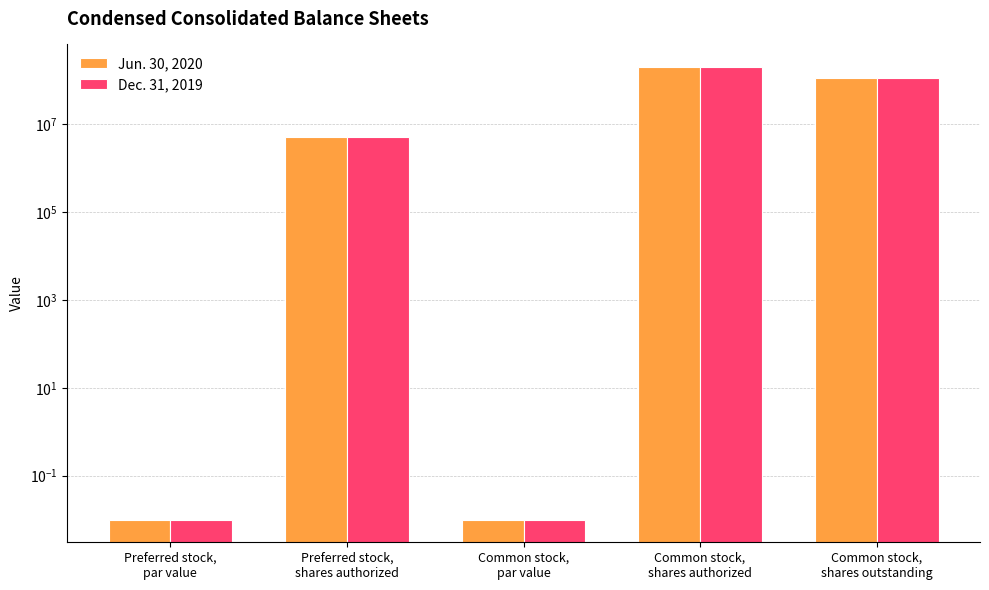

Does the chart contain stacked bars?

No